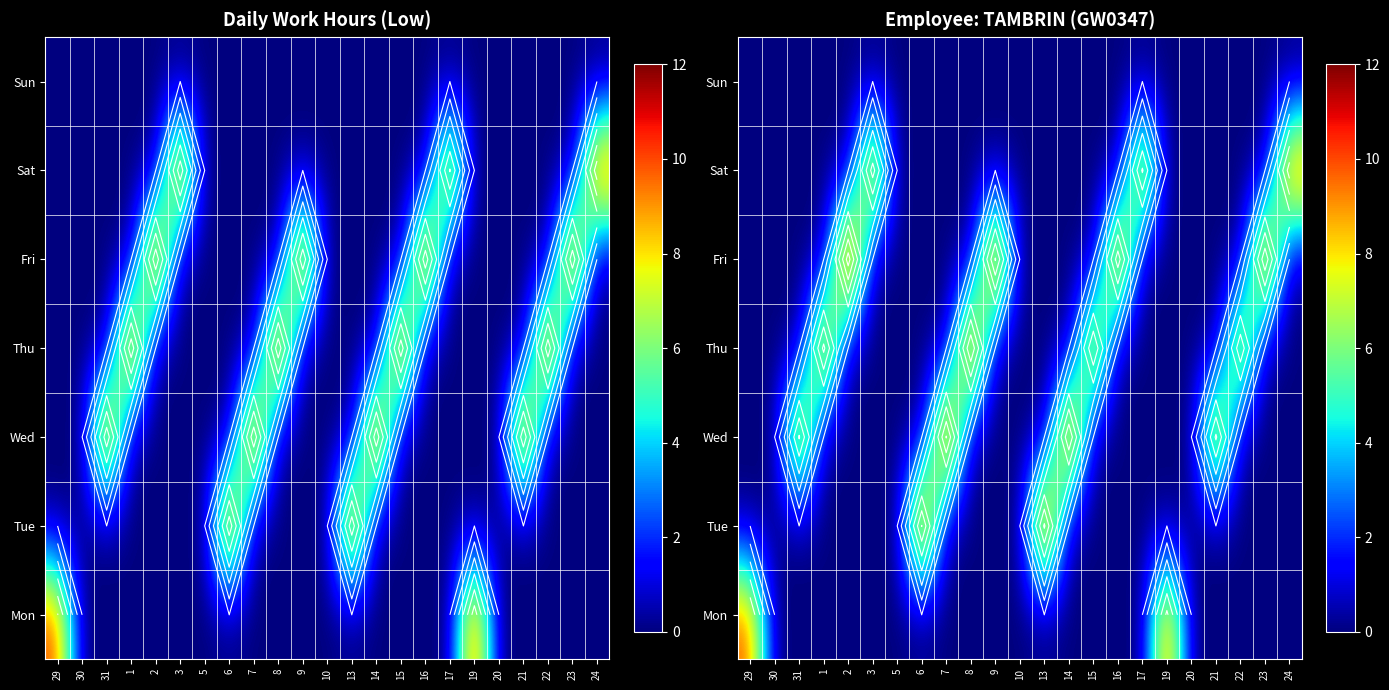

How many distinct data groups are displayed?

7